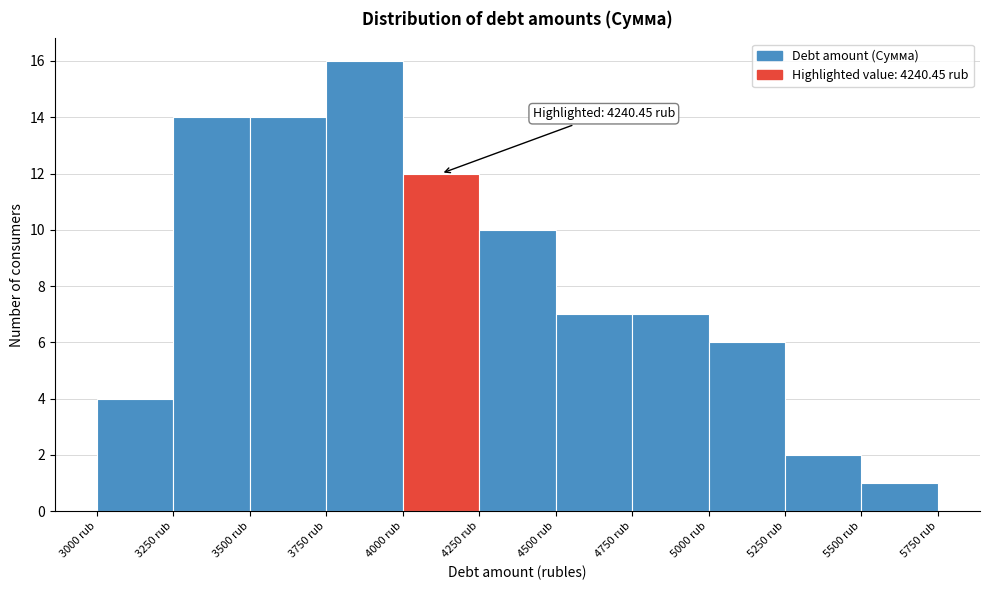

Over which range of the x-axis is the bar tallest?

3750 to 4000